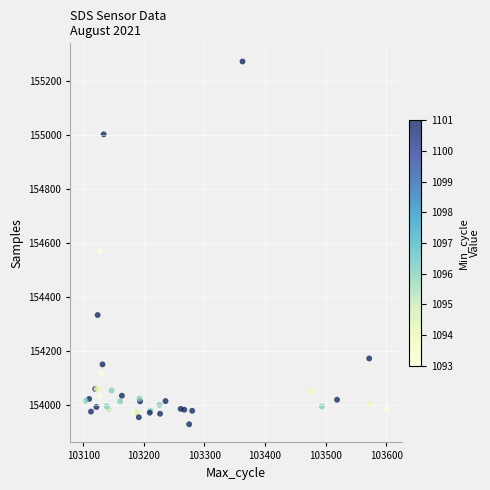

What Y value in the scatter plot is closest to 154601?

154571